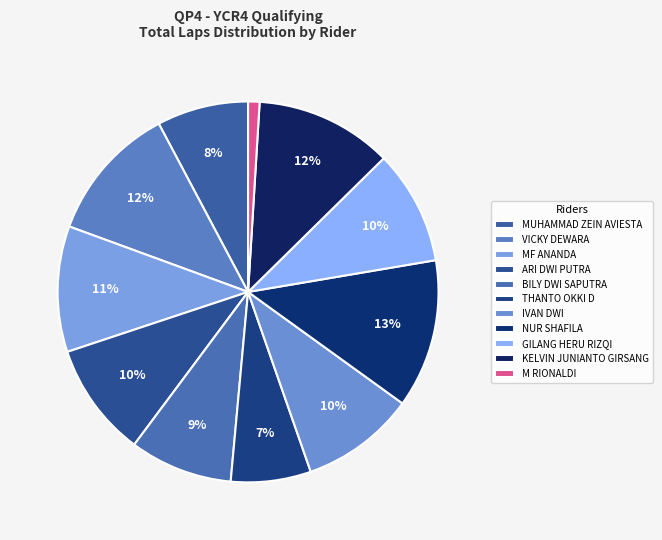

Which has a higher value, IVAN DWI or GILANG HERU RIZQI?

IVAN DWI